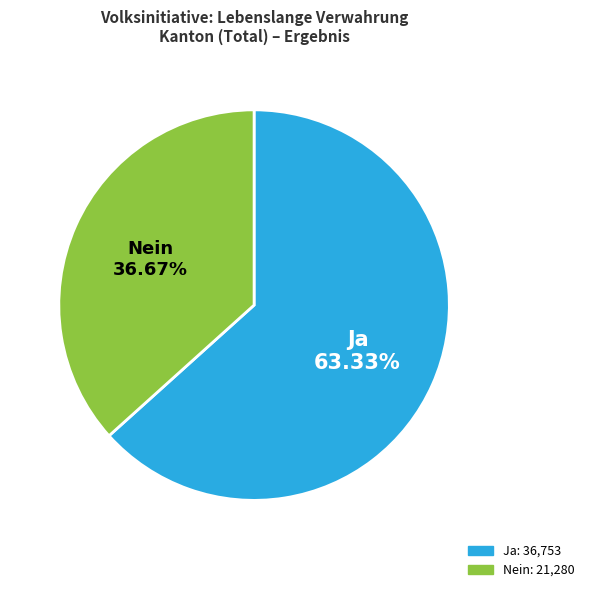

Is there a majority slice in this chart?

Yes